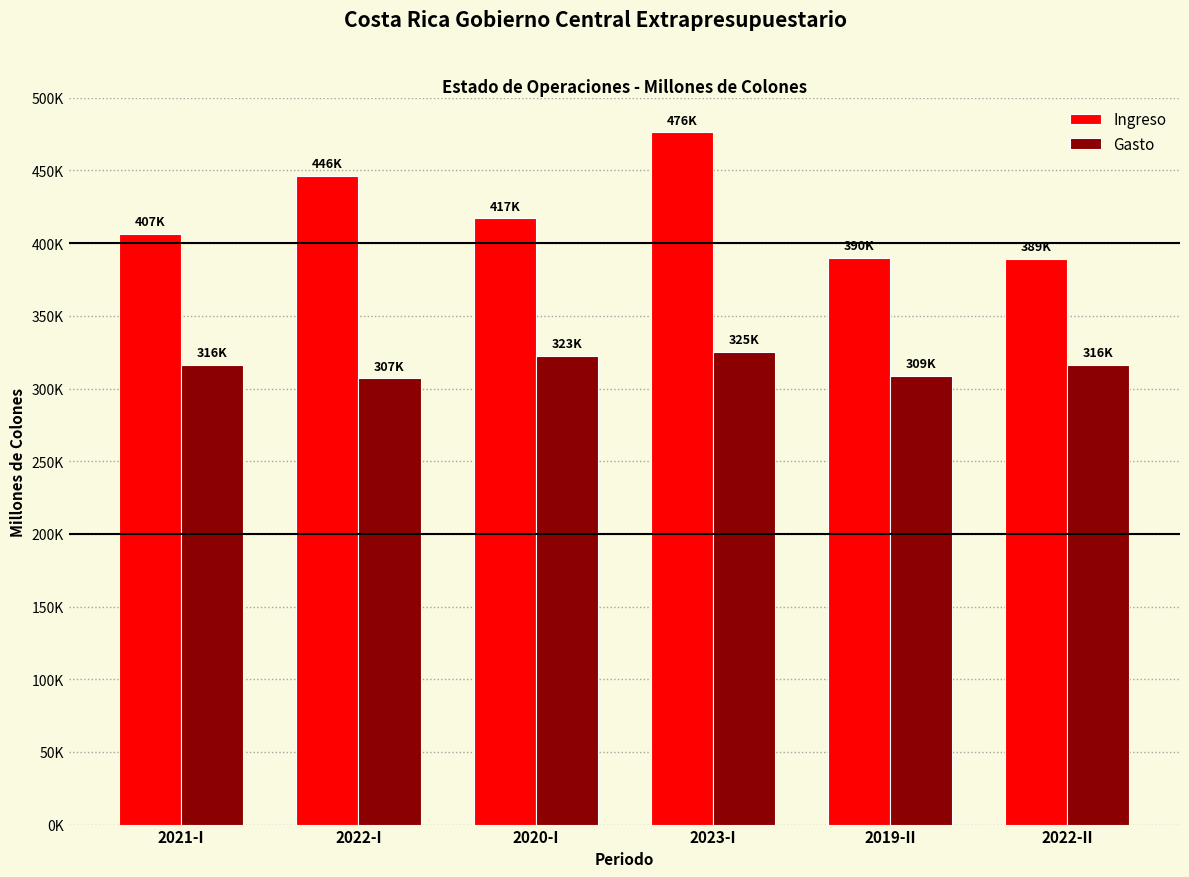

Is the value of Gasto at 2022-II greater than the value of Ingreso at 2019-II?

No